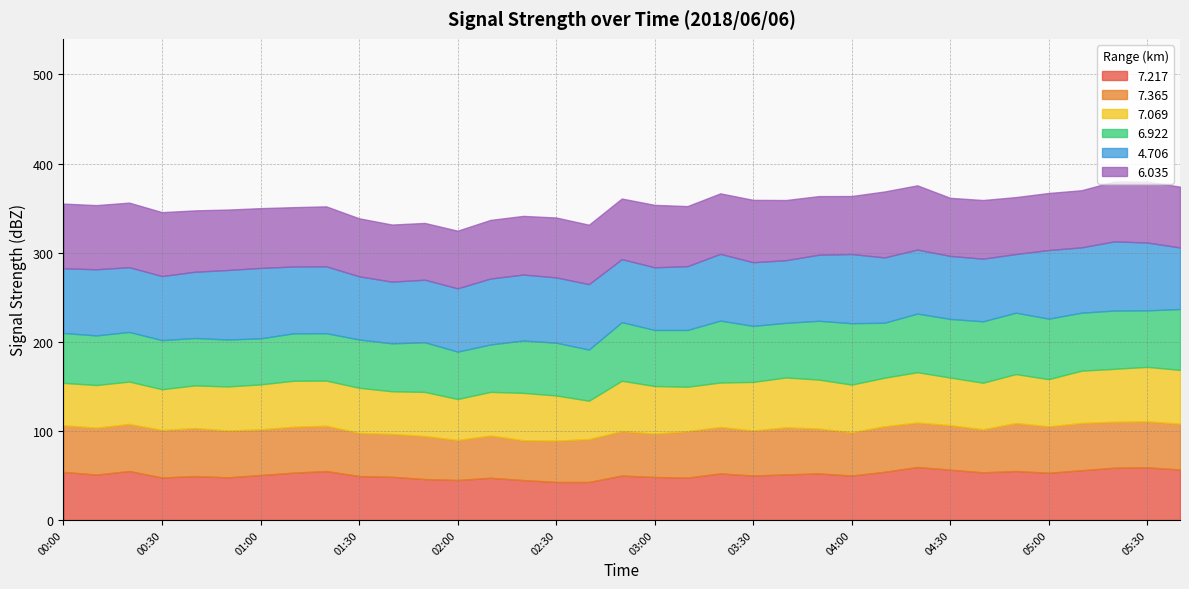

Is it true that   6.035 equals 67.1 at 01:00?

True